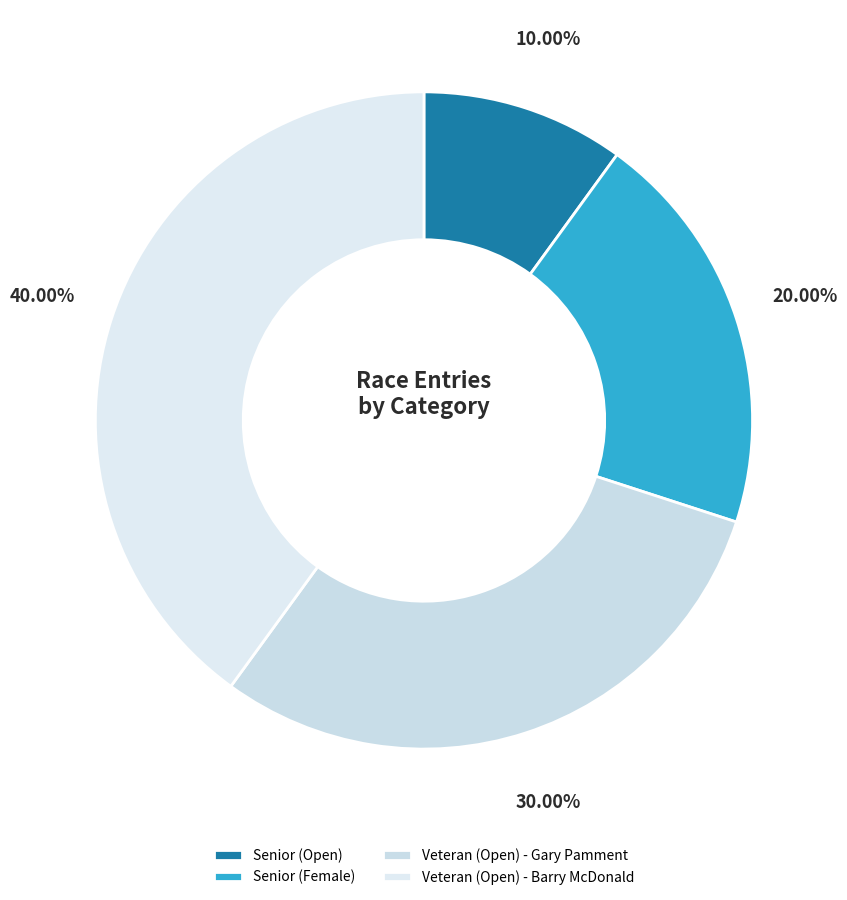

What percentage do Senior (Female) and Senior (Open) together represent?

30.0%